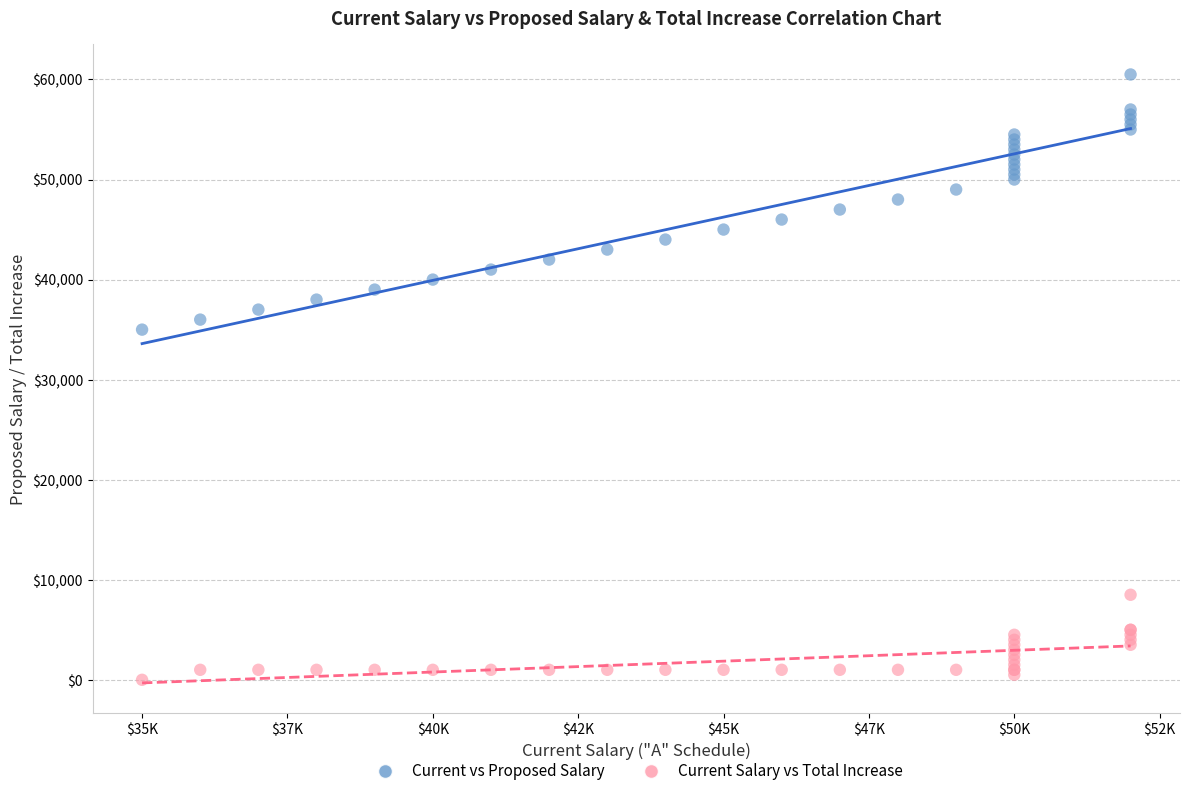

Which series has the widest spread of Y values?

Current vs Proposed Salary